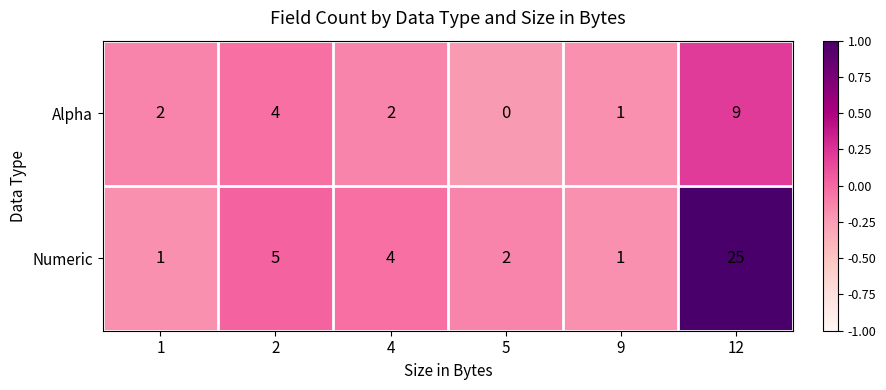

Between 1 and 5, which series saw the biggest shift?

Alpha